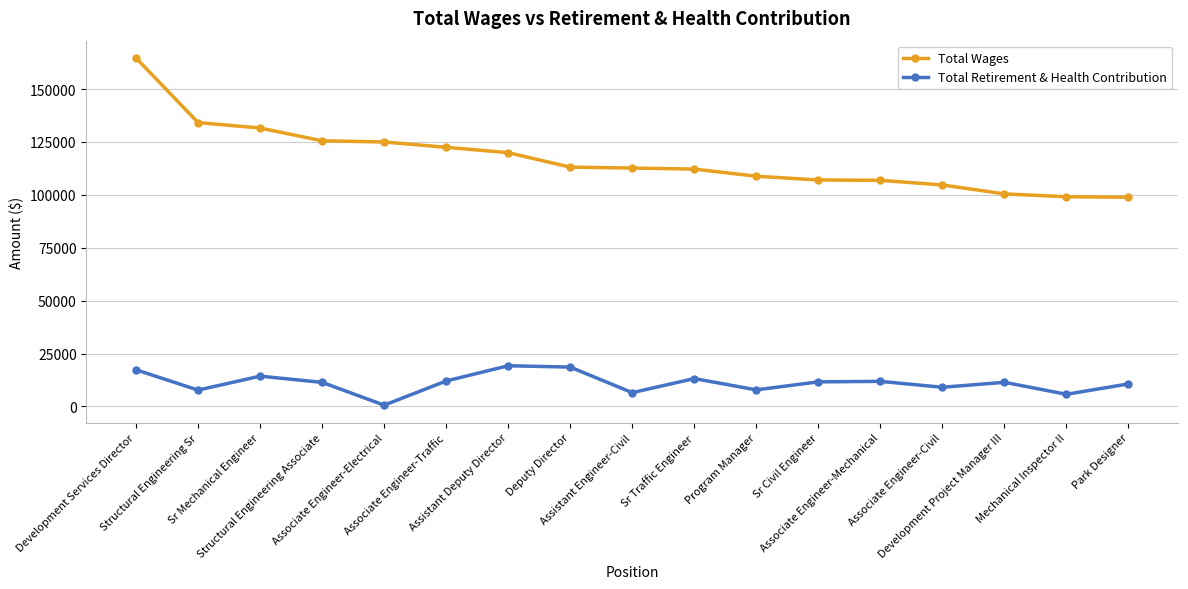

Rank the series by their average value, from highest to lowest.

Total Wages, Total Retirement & Health Contribution